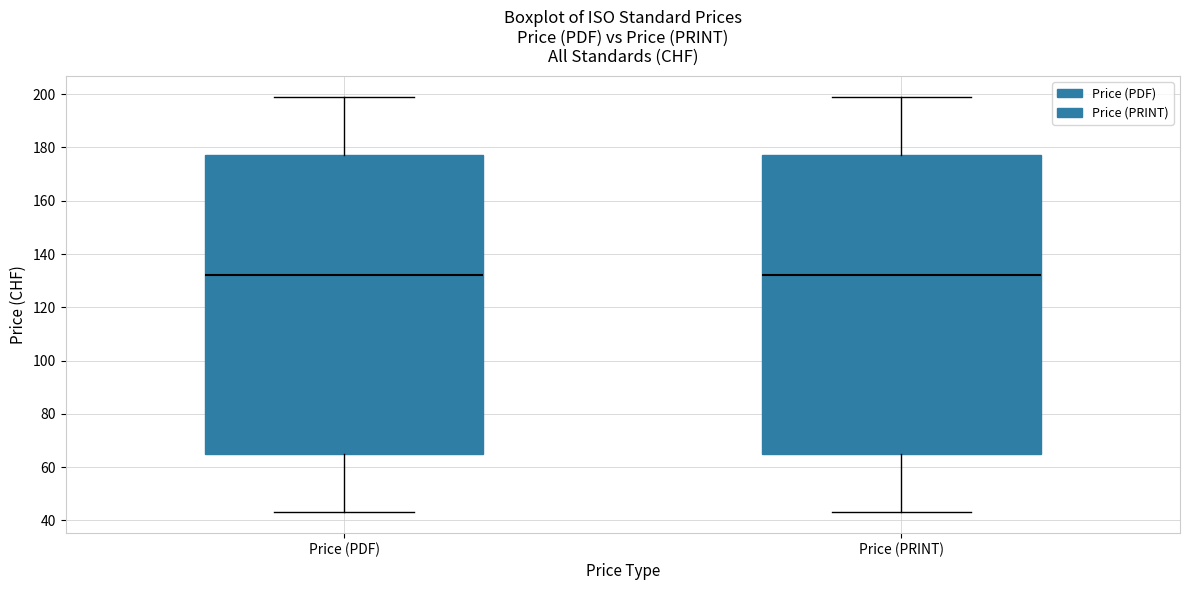

Where is the lower edge of the box for Price (PDF) on the y-axis? The values are not printed on the chart, so give them approximately, as read against the axis.

66